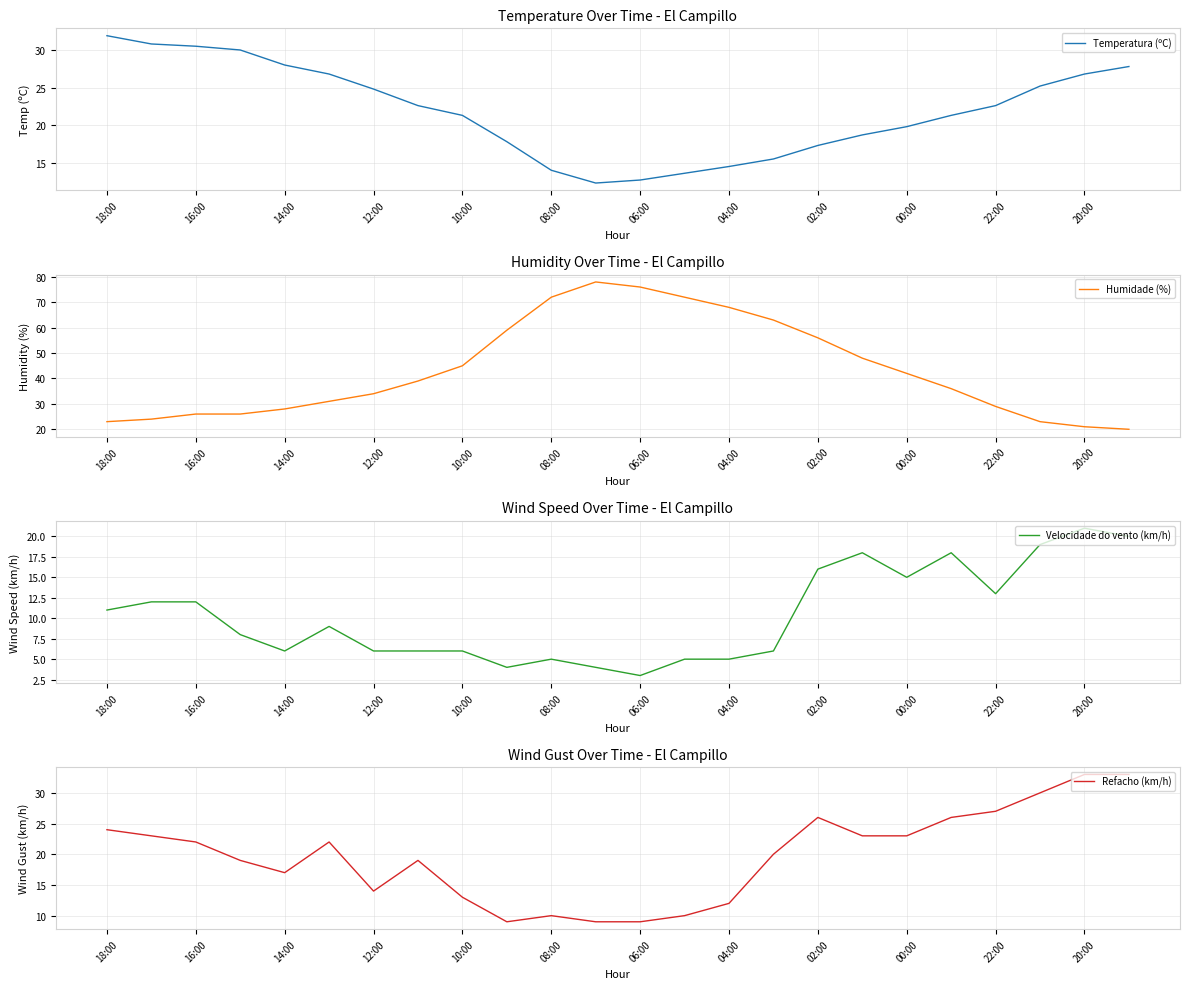

What is the difference between the Temperatura (ºC) values at 12:00 and 10:00?

3.5